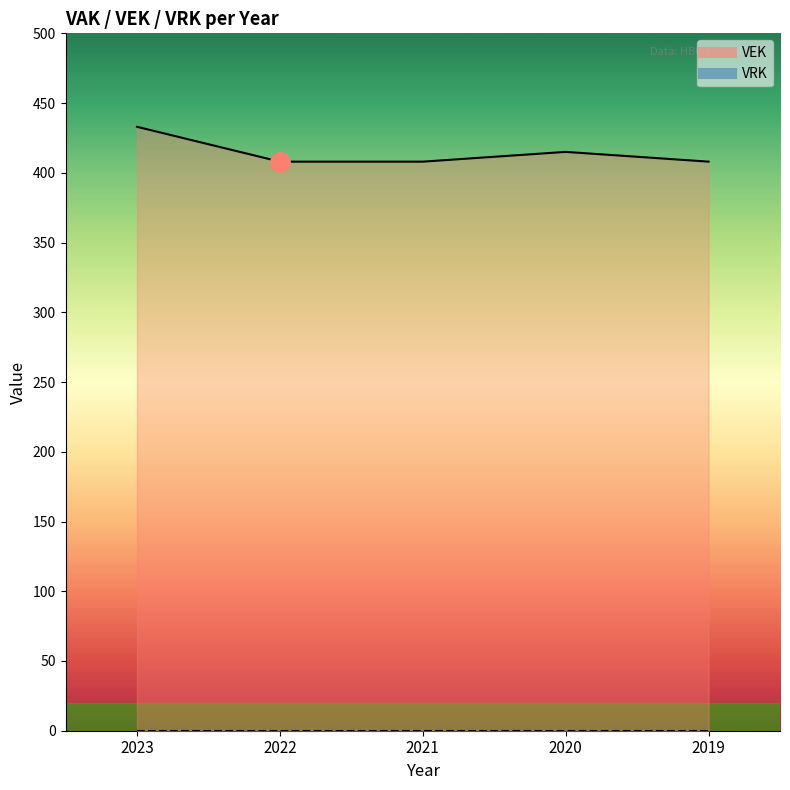

How many data points are above 408?

2